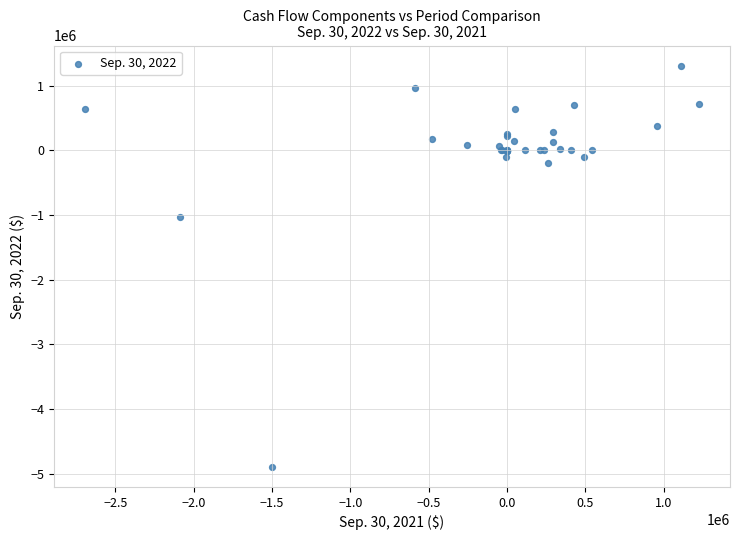

What Y value in the scatter plot is closest to -1790946?

-1023863